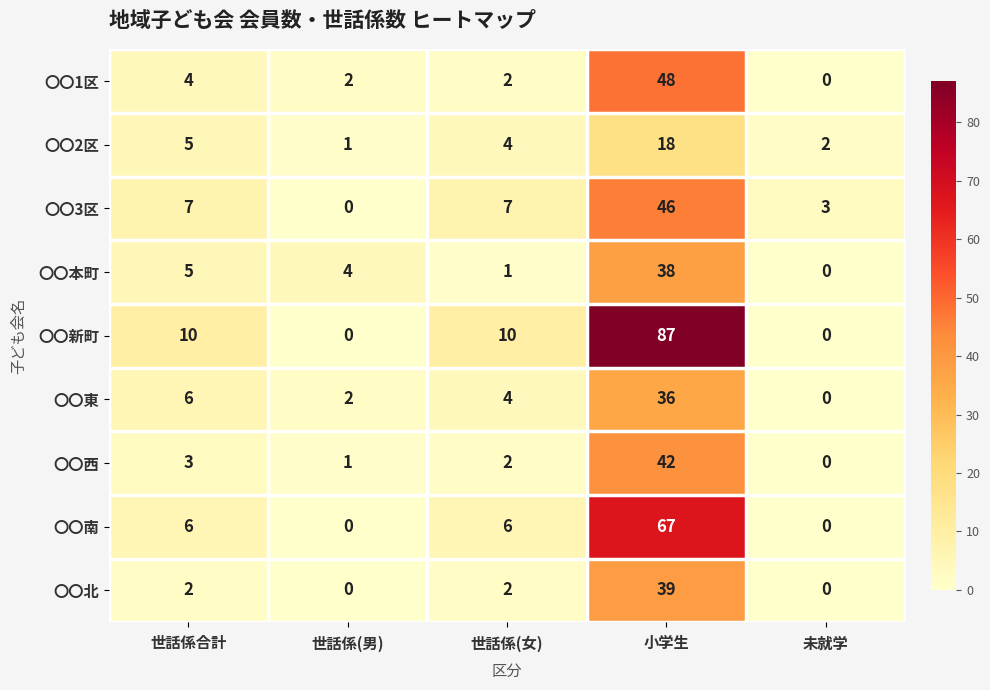

At which category is the sum across all series the highest?

小学生